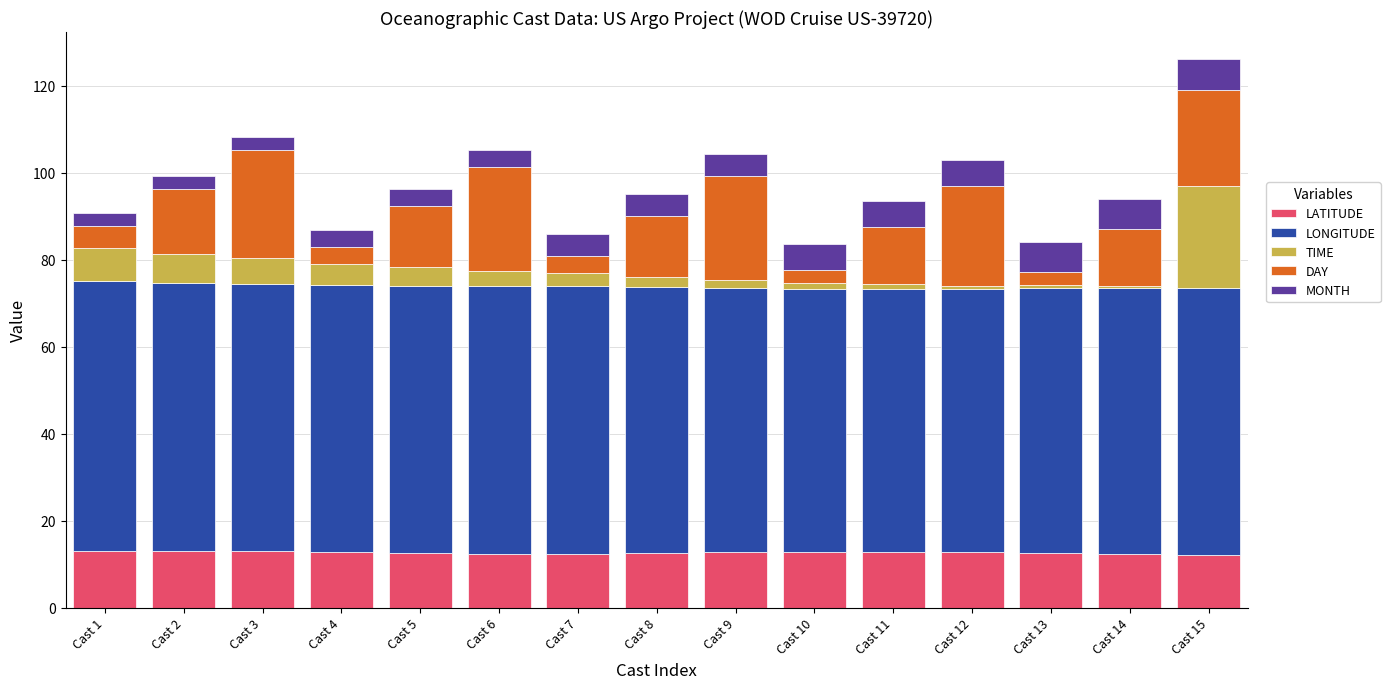

What is the lowest value of the LATITUDE series?

12.2